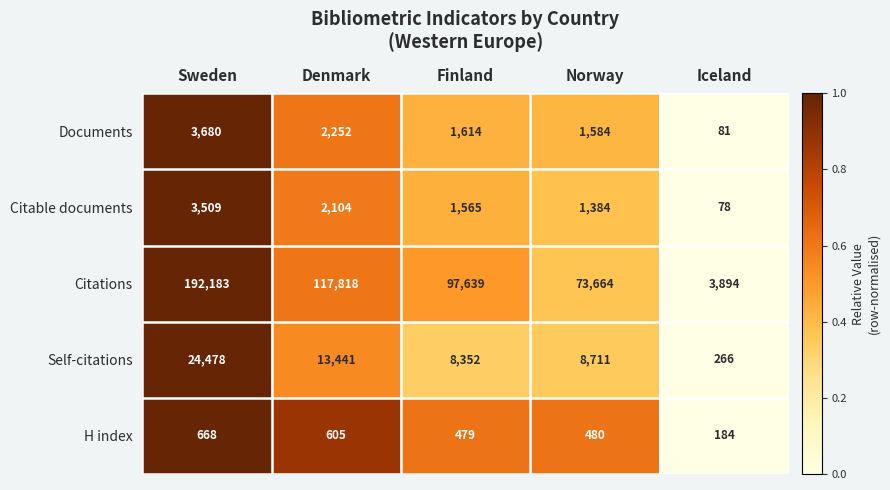

What is the difference between the highest and lowest values at Norway?

73184